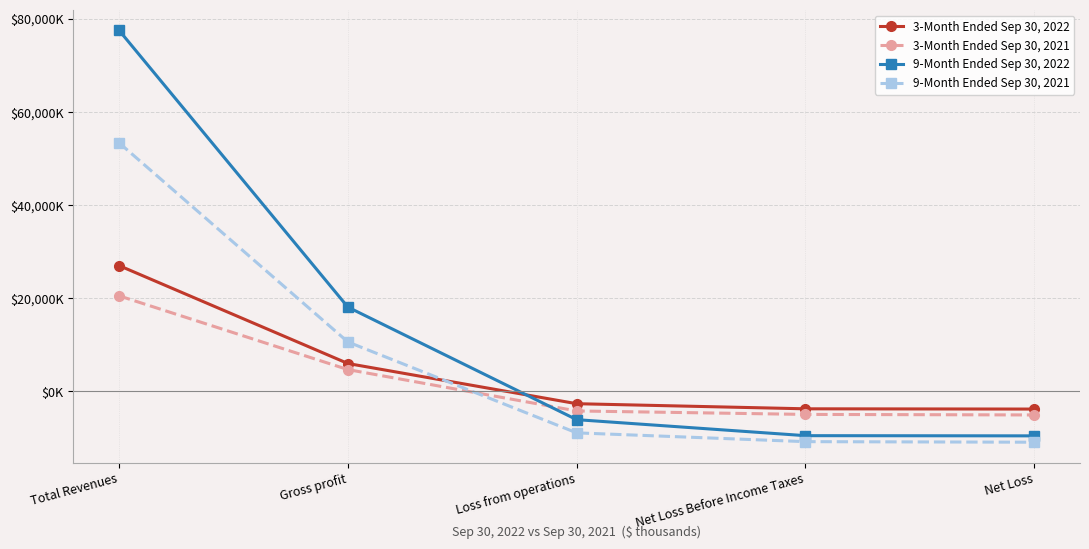

What is the maximum value for 3-Month Ended Sep 30, 2022?

27008